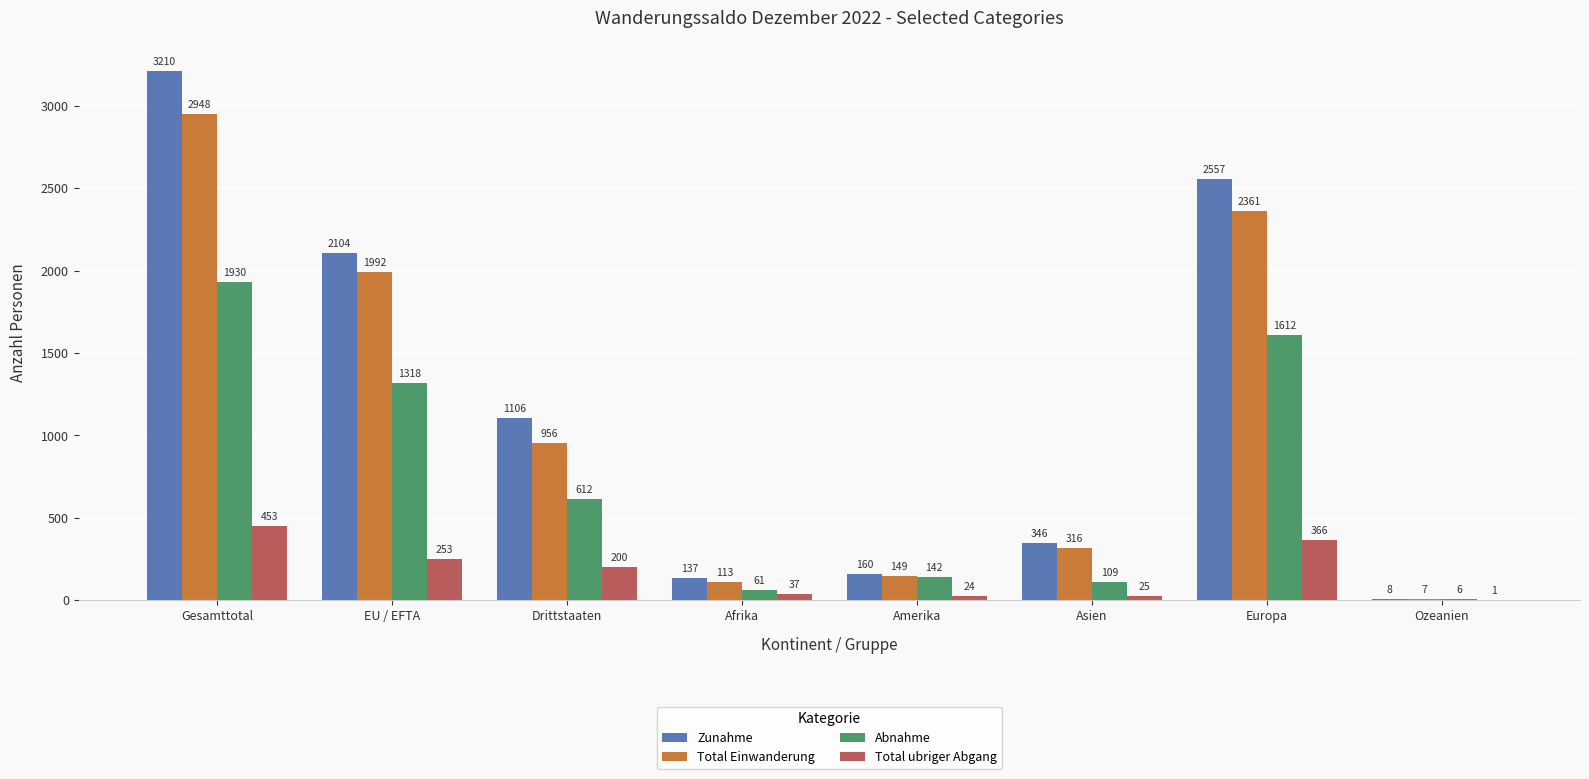

Are the bars grouped side by side (vs. stacked)?

Yes